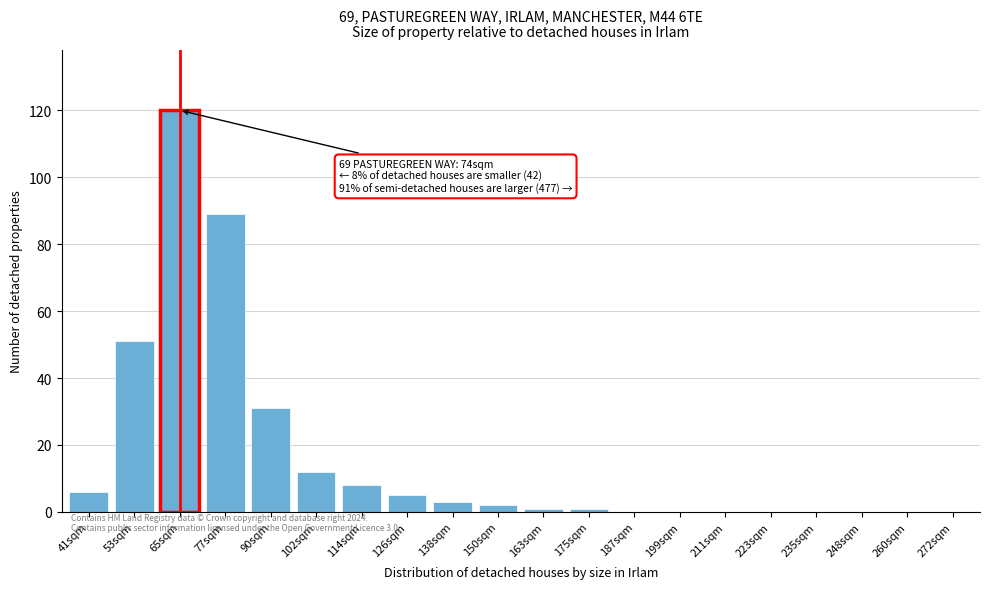

Reading right to left, list all the values displayed in this chart.

272sqm=0	260sqm=0	248sqm=0	235sqm=0	223sqm=0	211sqm=0	199sqm=0	187sqm=0	175sqm=1	163sqm=1	150sqm=2	138sqm=3	126sqm=5	114sqm=8	102sqm=12	90sqm=31	77sqm=89	65sqm=120	53sqm=51	41sqm=6